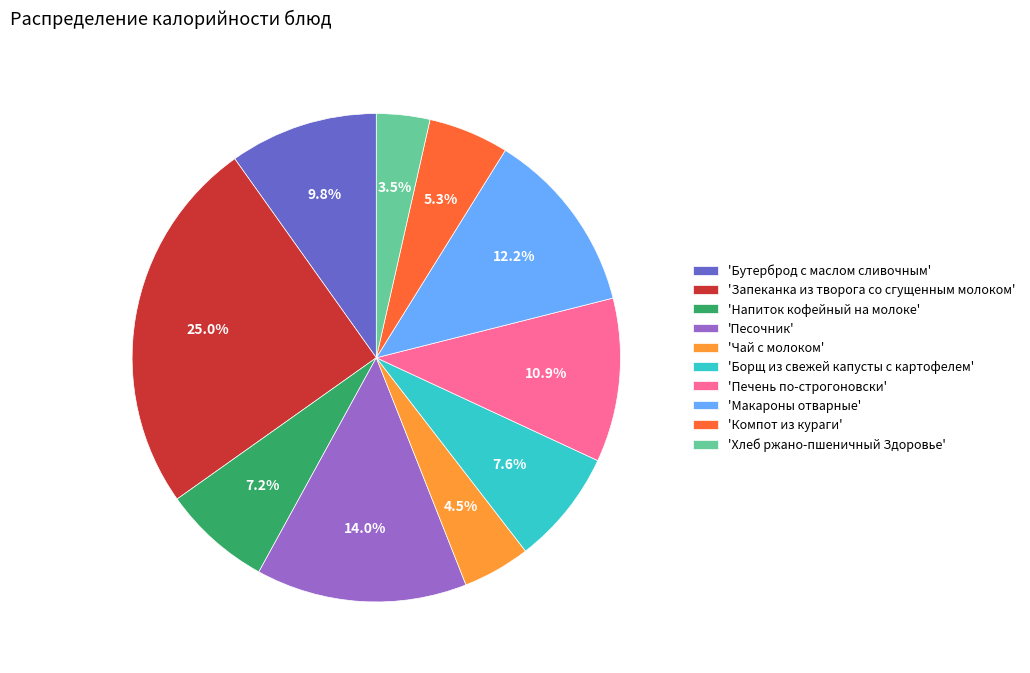

How much of the chart is everything except 'Компот из кураги'?

94.7%